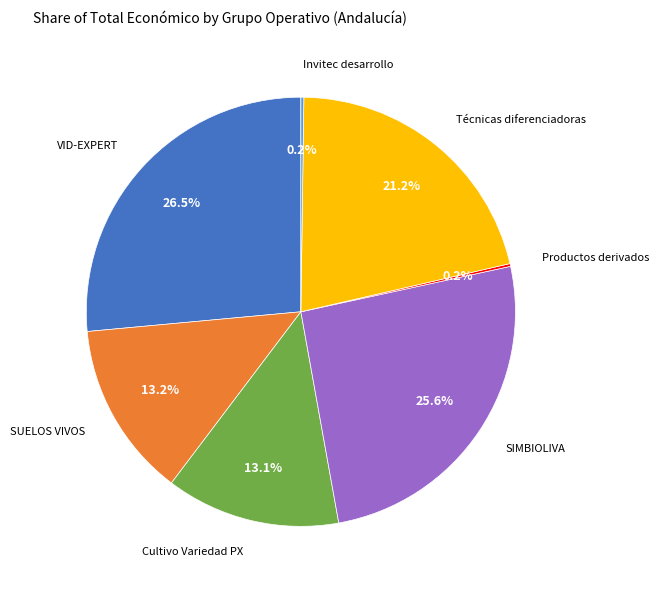

Does any single category account for the majority?

No